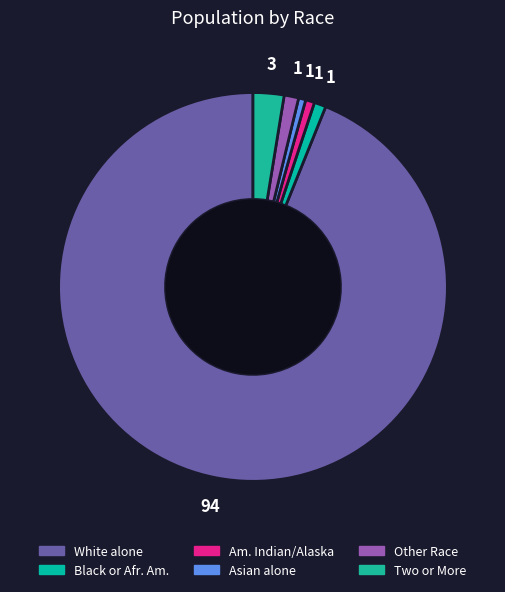

How many segments does this pie chart have?

6